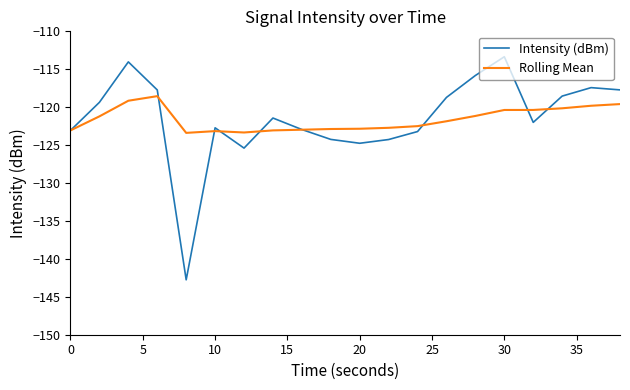

Rank the series by their maximum value, from lowest to highest.

Rolling Mean, Intensity (dBm)